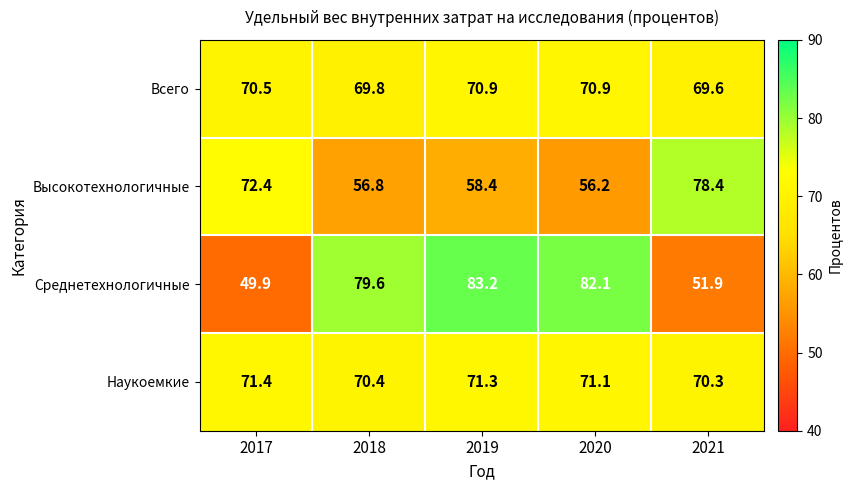

Reading left to right, what are all the values shown in this chart?

Всего: 70.5	69.8	70.9	70.9	69.6
Высокотехнологичные: 72.4	56.8	58.4	56.2	78.4
Среднетехнологичные: 49.9	79.6	83.2	82.1	51.9
Наукоемкие: 71.4	70.4	71.3	71.1	70.3